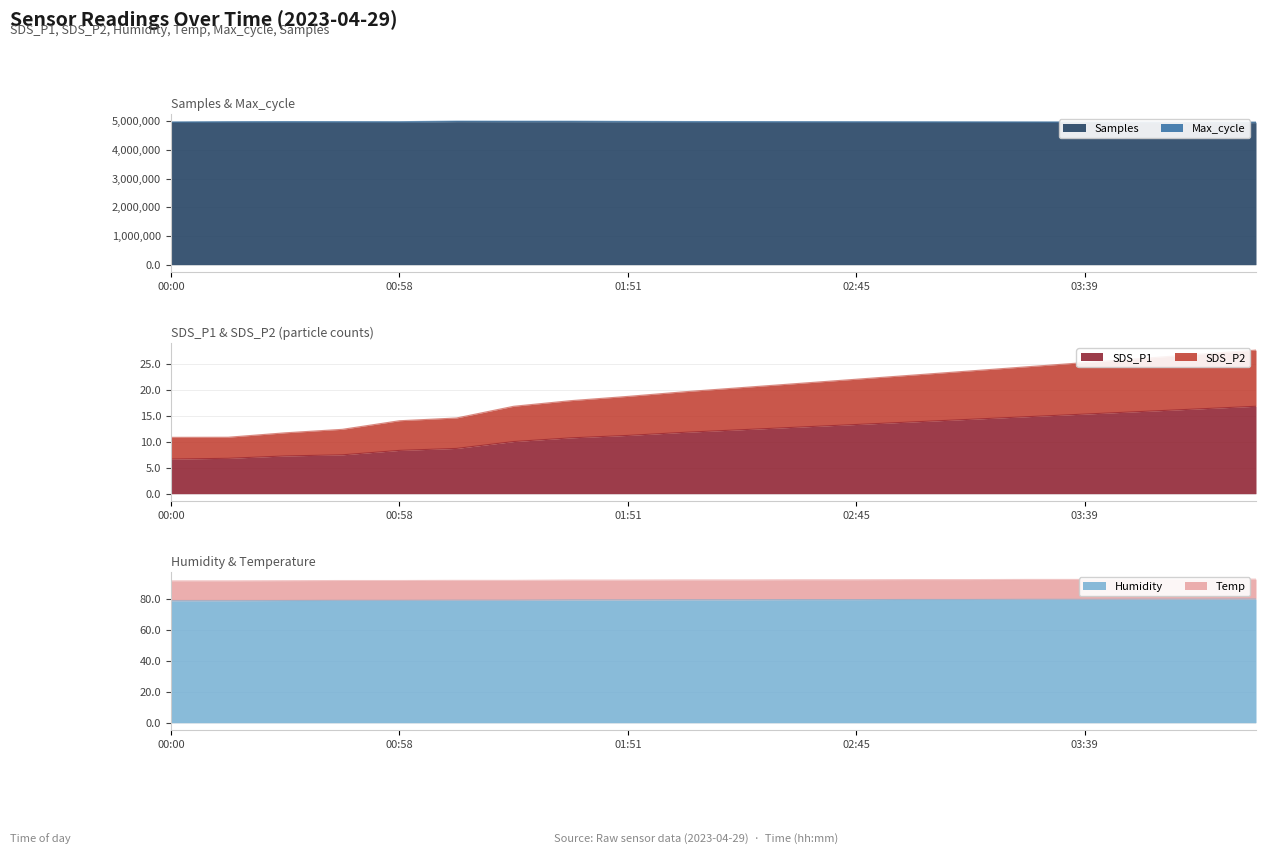

How many values in the Humidity series are below 79?

7